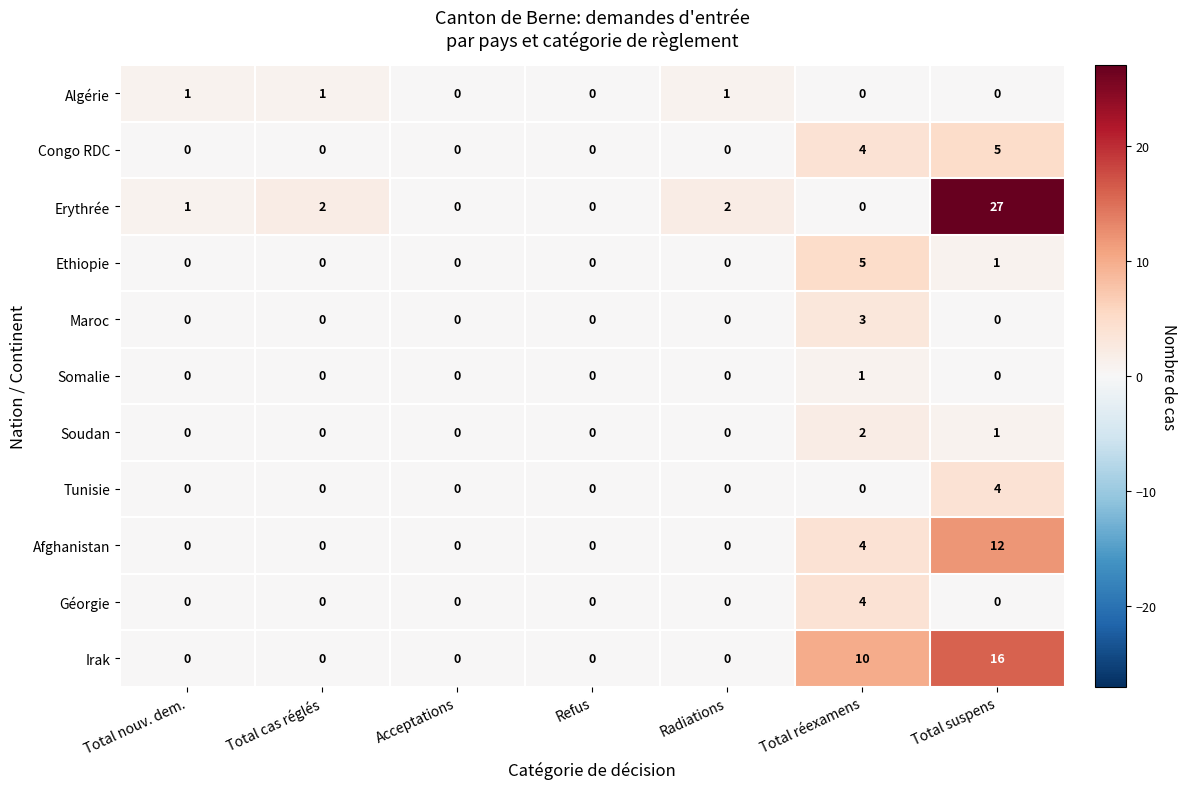

How many Algérie values are between 0 and 1?

7